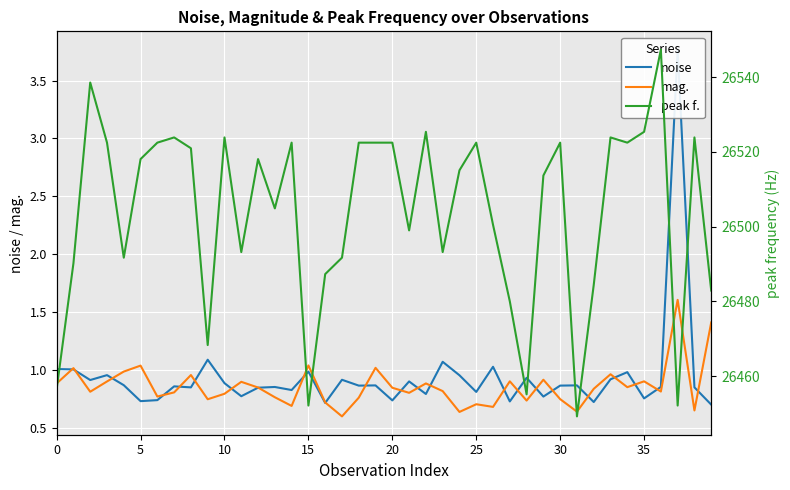

What is the difference between the second highest and second lowest values in the noise series?

0.4